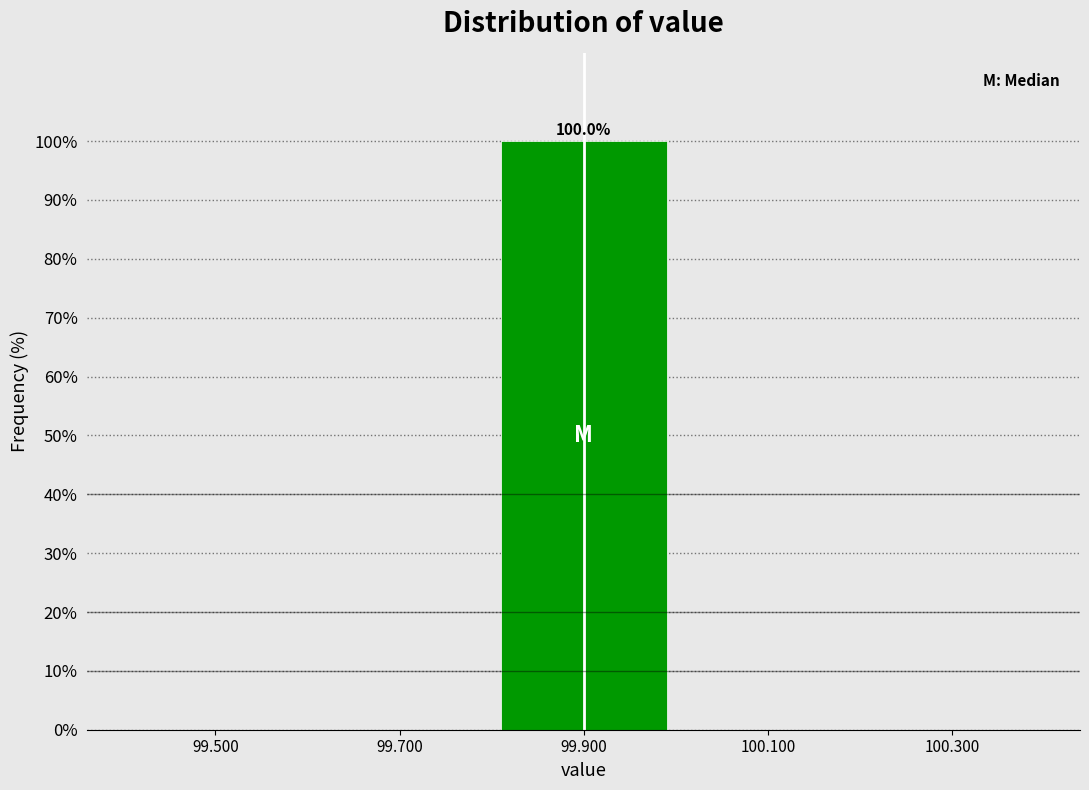

Over which range of the x-axis is the bar tallest?

99.8 to 100.0